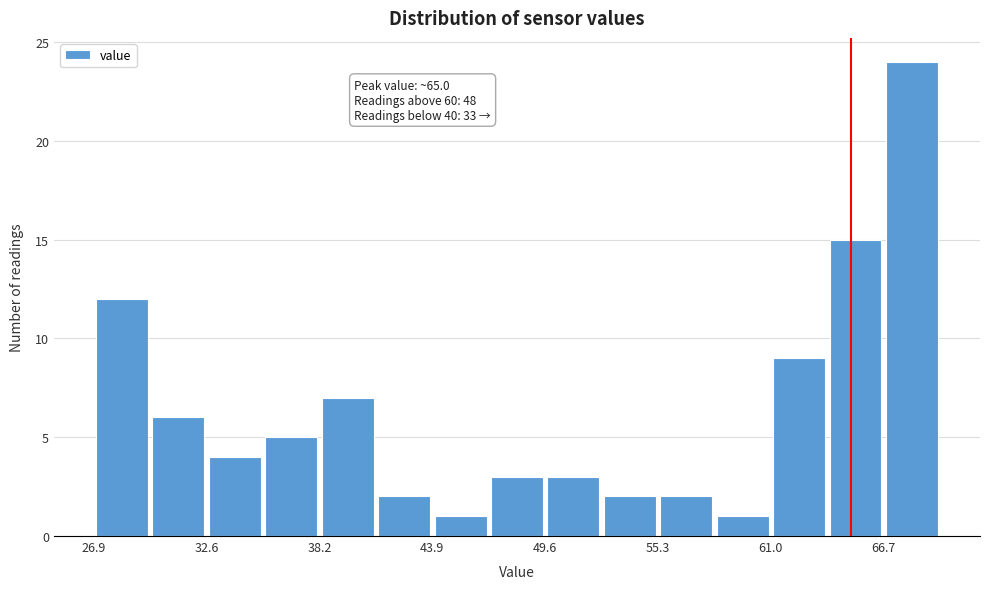

Around what value on the x-axis is the tallest bar? Give the approximate position of its centre, as read against the axis.

68